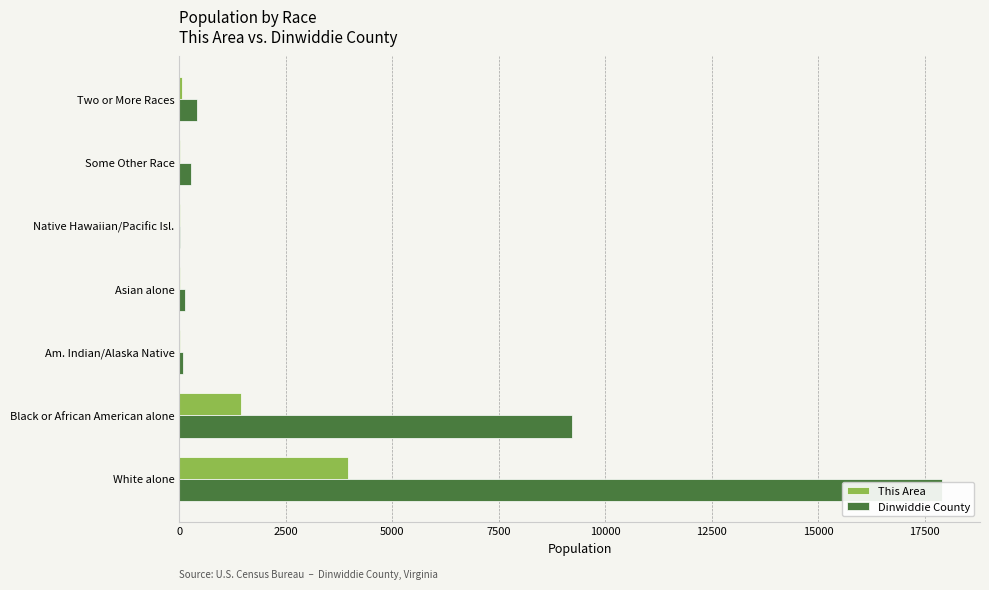

How many values in the Dinwiddie County series are below 268?

3